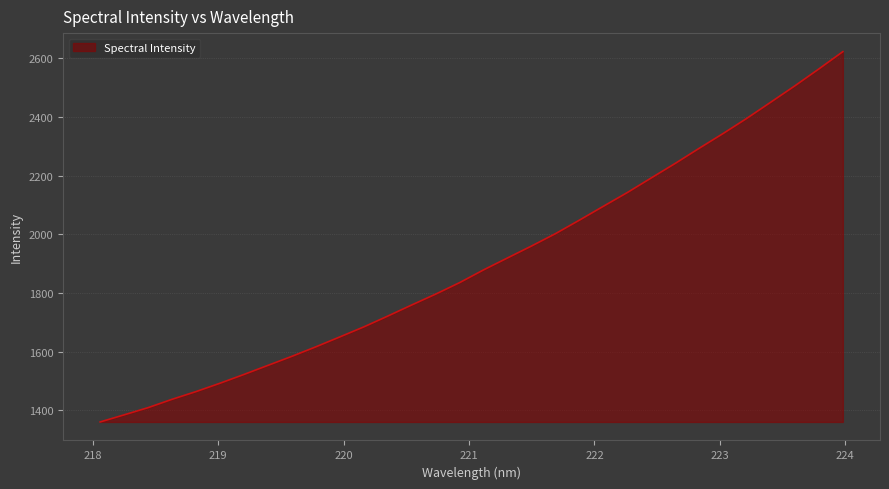

What is the difference between the maximum and minimum values?

1260.9